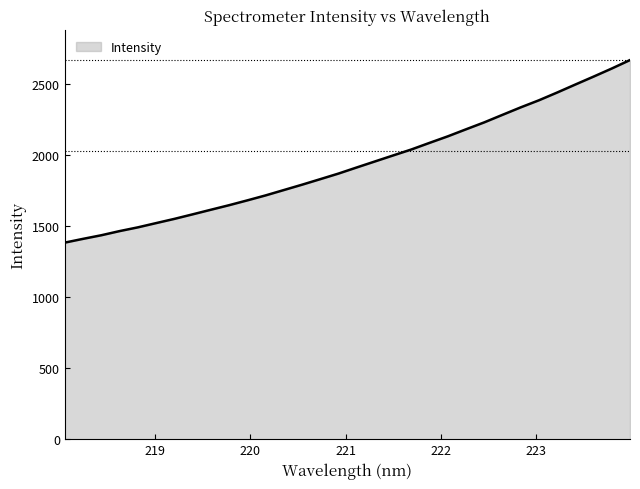

What is the smallest value displayed?

1382.7